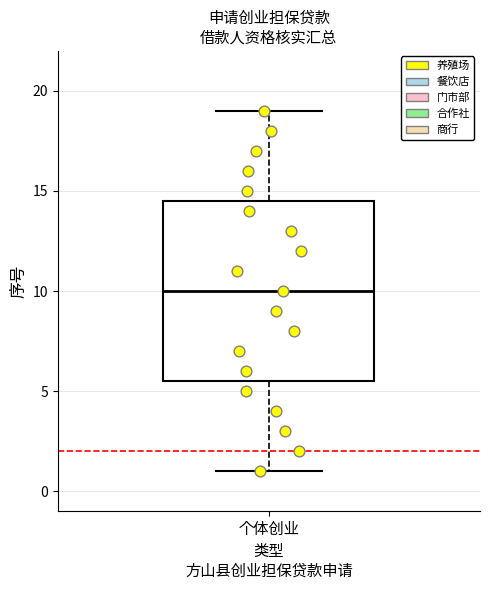

Read this box plot against the y-axis: the position of the median line, the range covered by the box, and the ends of both whiskers. The values are not printed on the chart, so give them approximately, as read against the axis.

median 10.0, box 5.5 to 14.5, whiskers 1.0 to 19.0